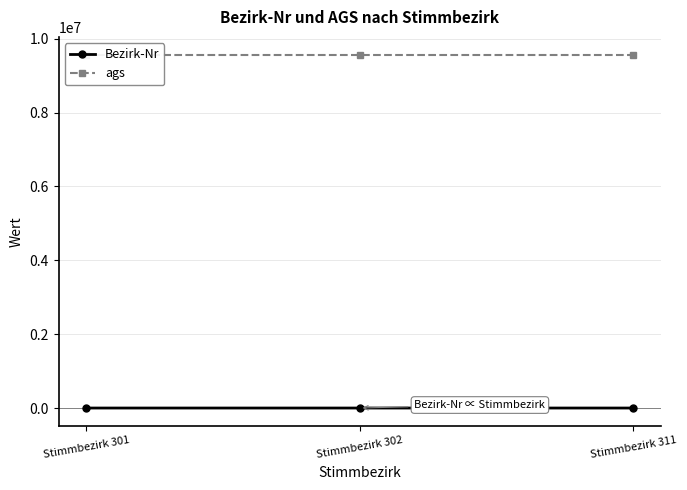

What is the value of the ags point at the 2nd from the left?

9572154